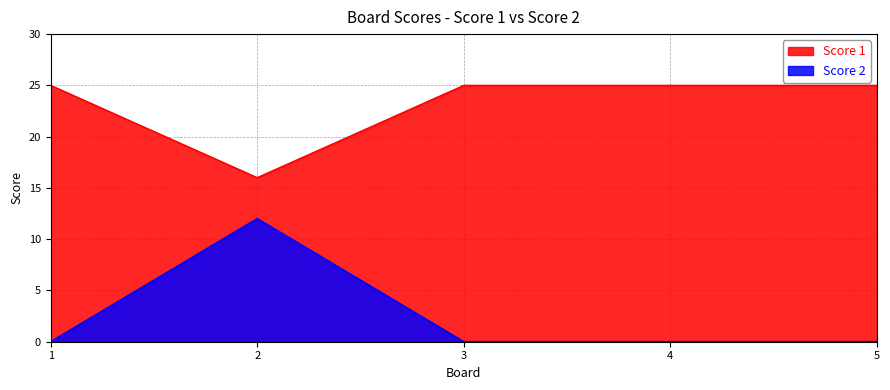

Reading left to right, list all the values displayed in this chart.

Score 1: 25	16	25	25	25
Score 2: 0	12	0	0	0